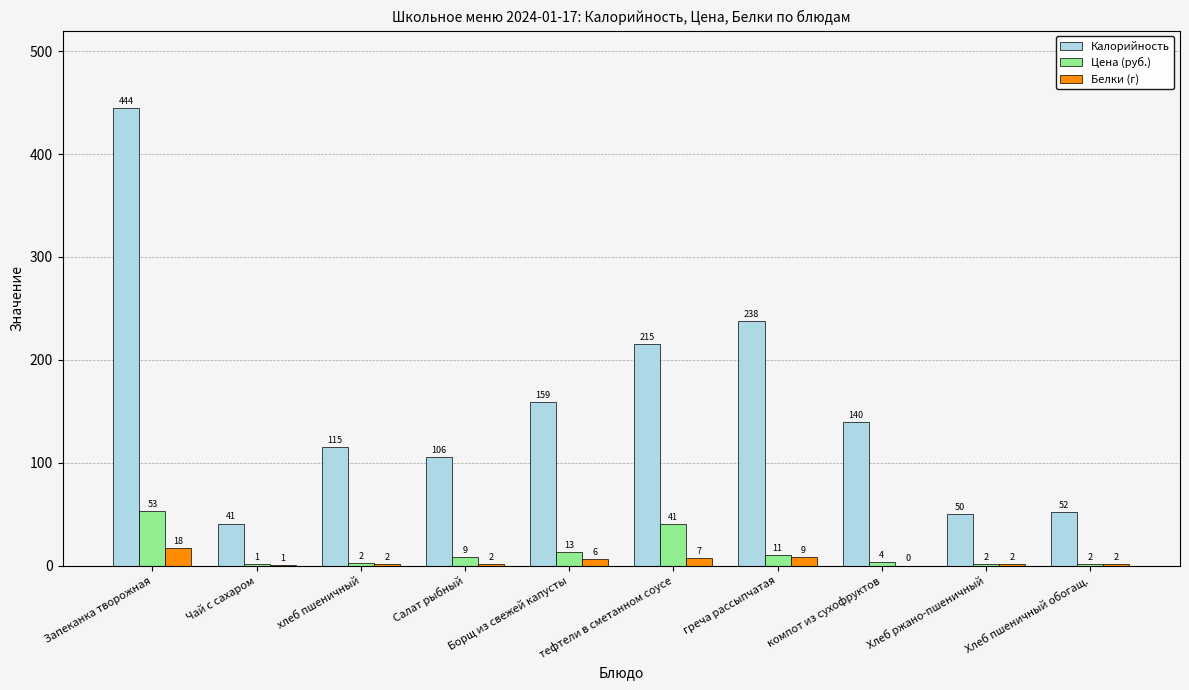

The Калорийность series shows 115.3 at хлеб пшеничный. True or false?

True